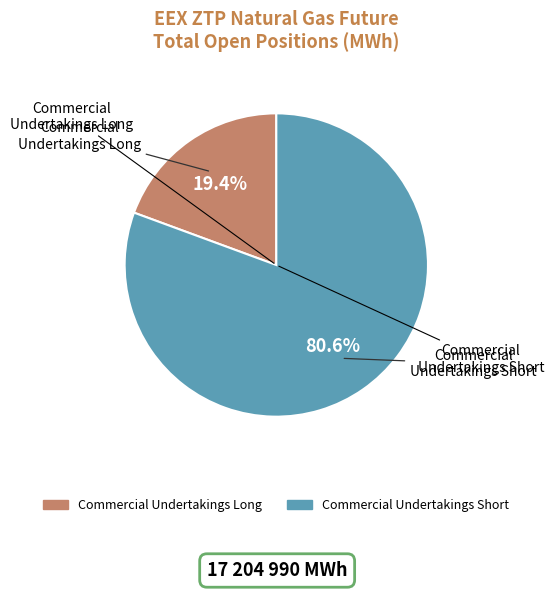

Between Commercial Undertakings Short and Commercial Undertakings Long, which is larger?

Commercial Undertakings Short